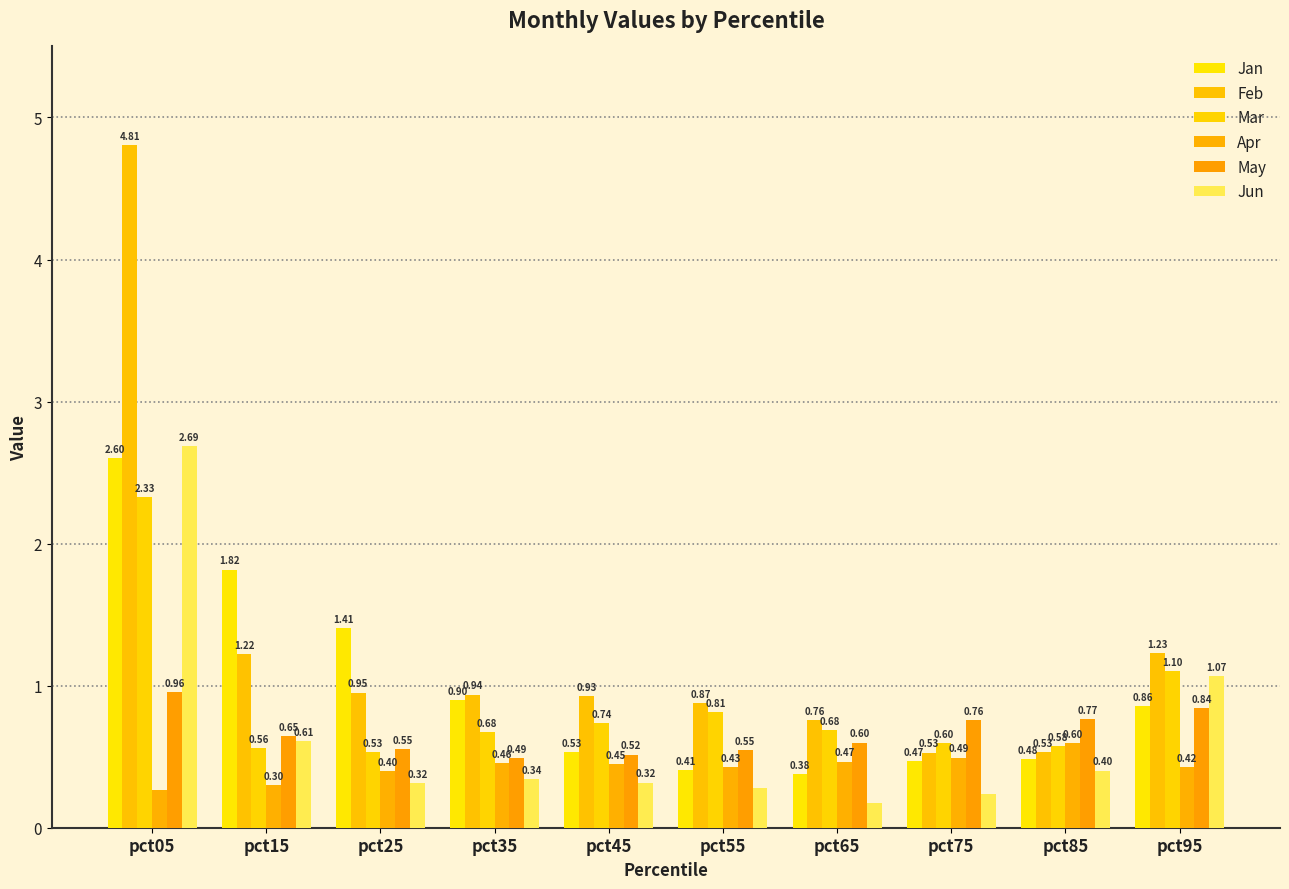

What is the value of the Apr bar at the 5th from the left?

0.4